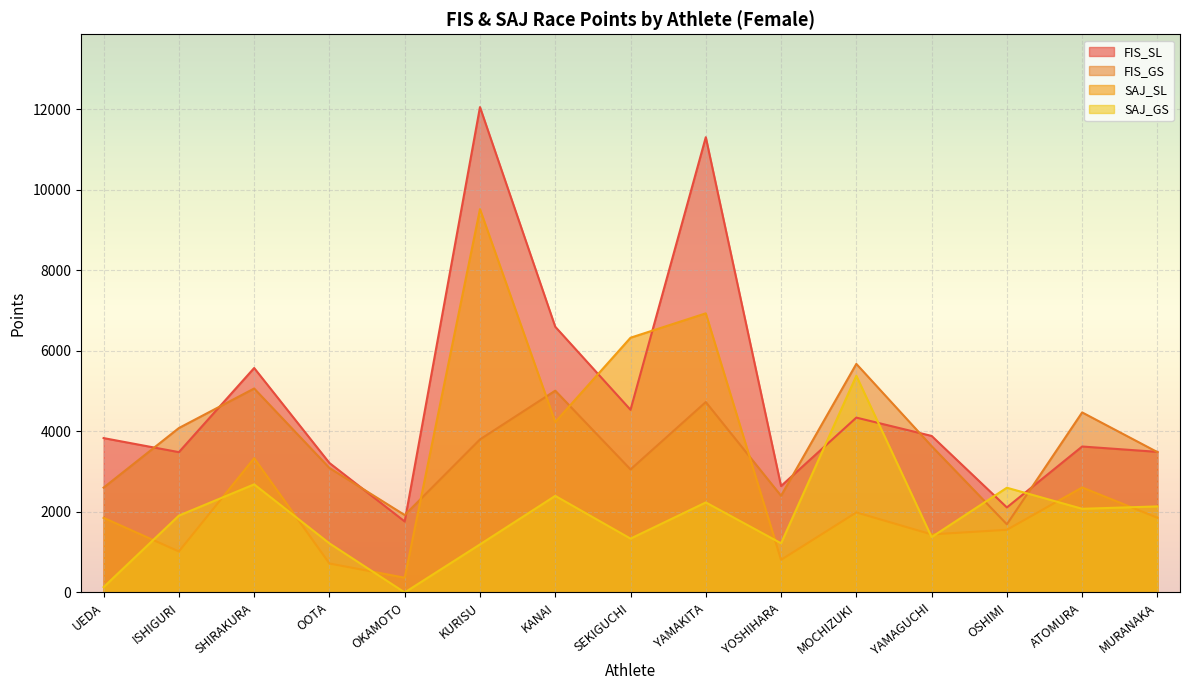

How many values in the SAJ_SL series exceed 1855?

7